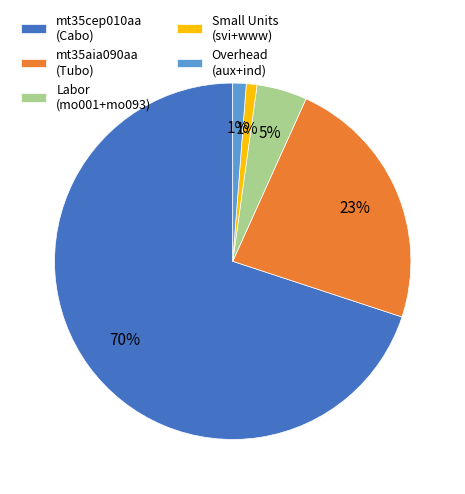

Which category accounts for the majority?

mt35cep010aa (Cabo)